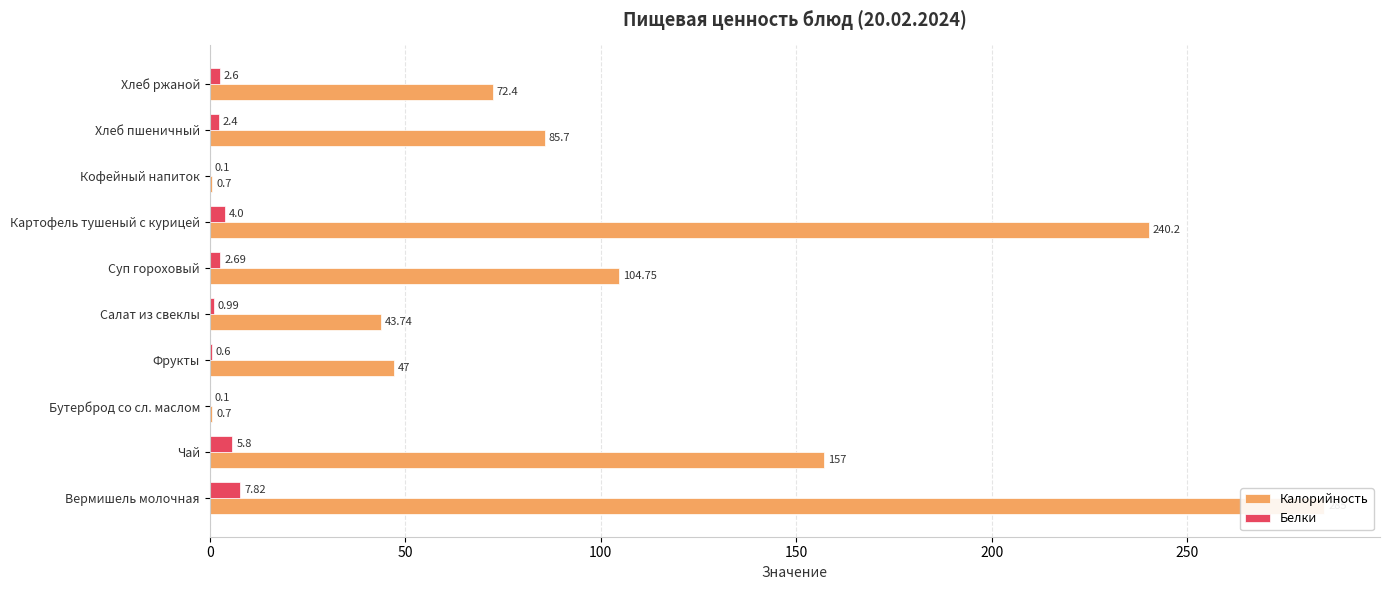

At how many categories does at least one series exceed 233?

2